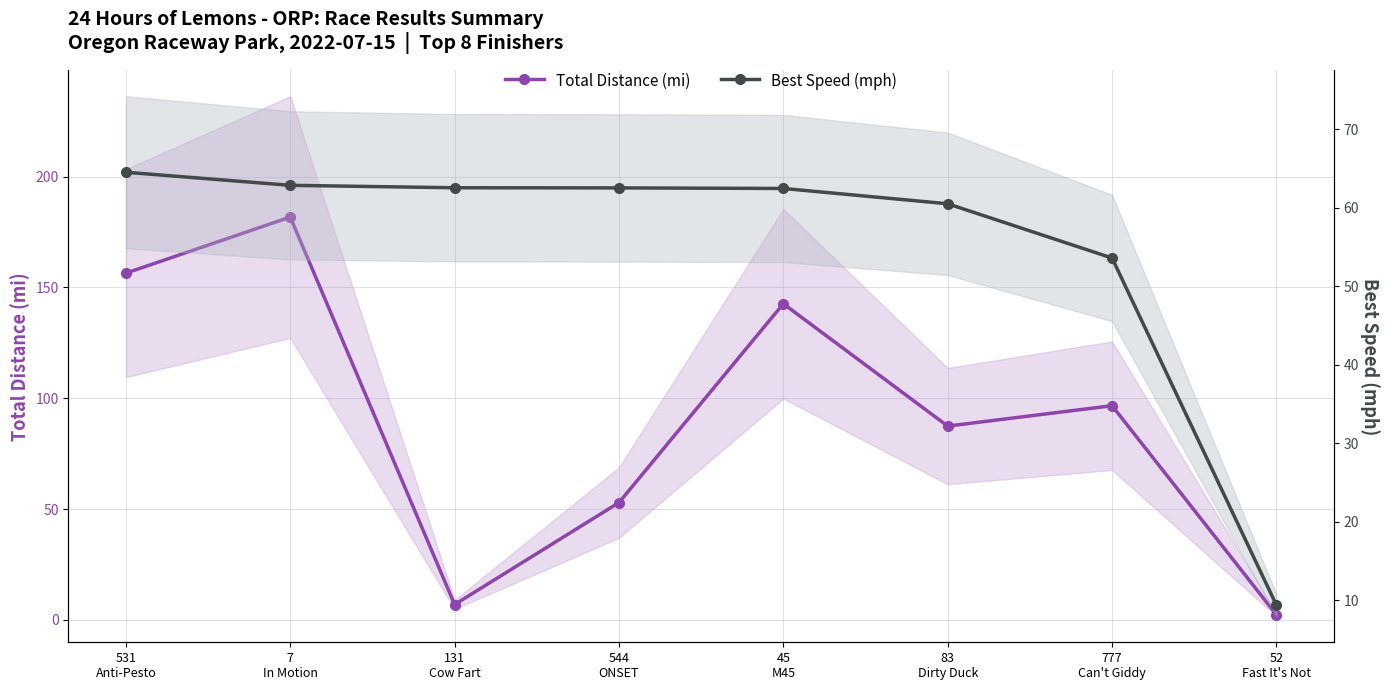

Is the value of Total Distance (mi) at 531
Anti-Pesto greater than the value of Best Speed (mph) at 544
ONSET?

Yes